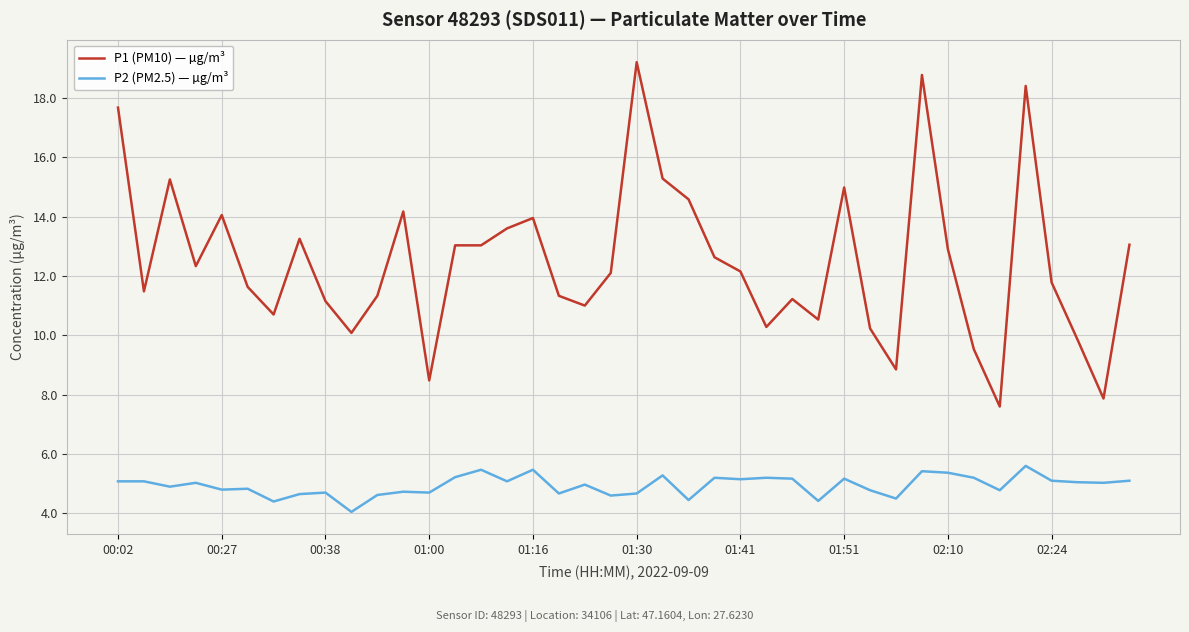

Which series has the widest spread of values?

P1 (PM10) — µg/m³